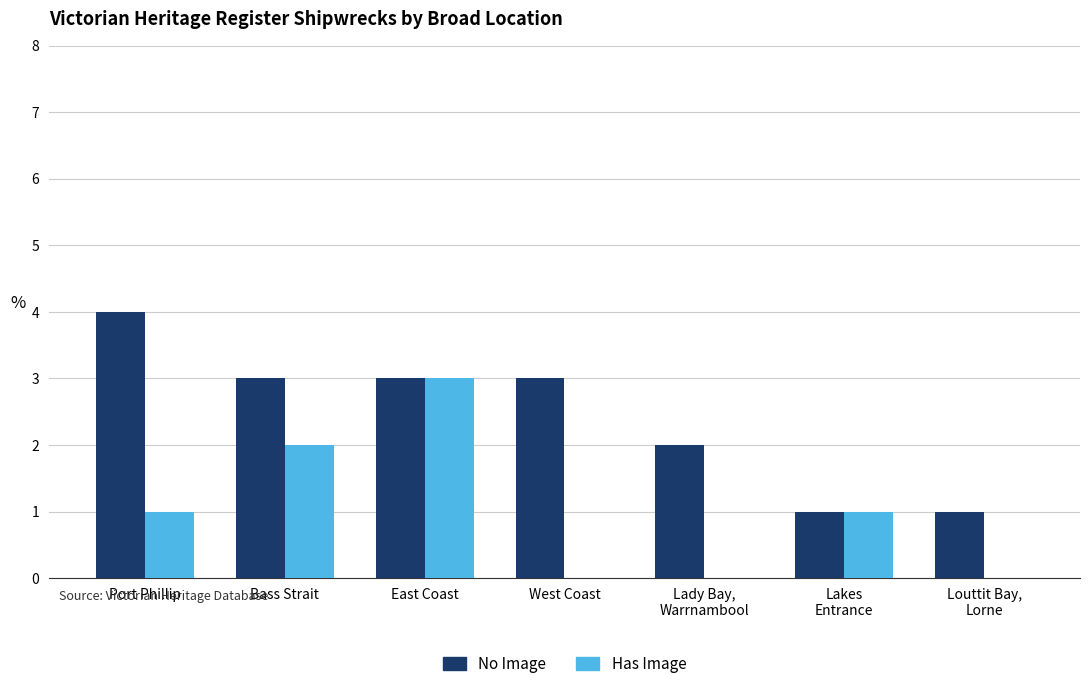

At which label does No Image reach its peak?

Port Phillip